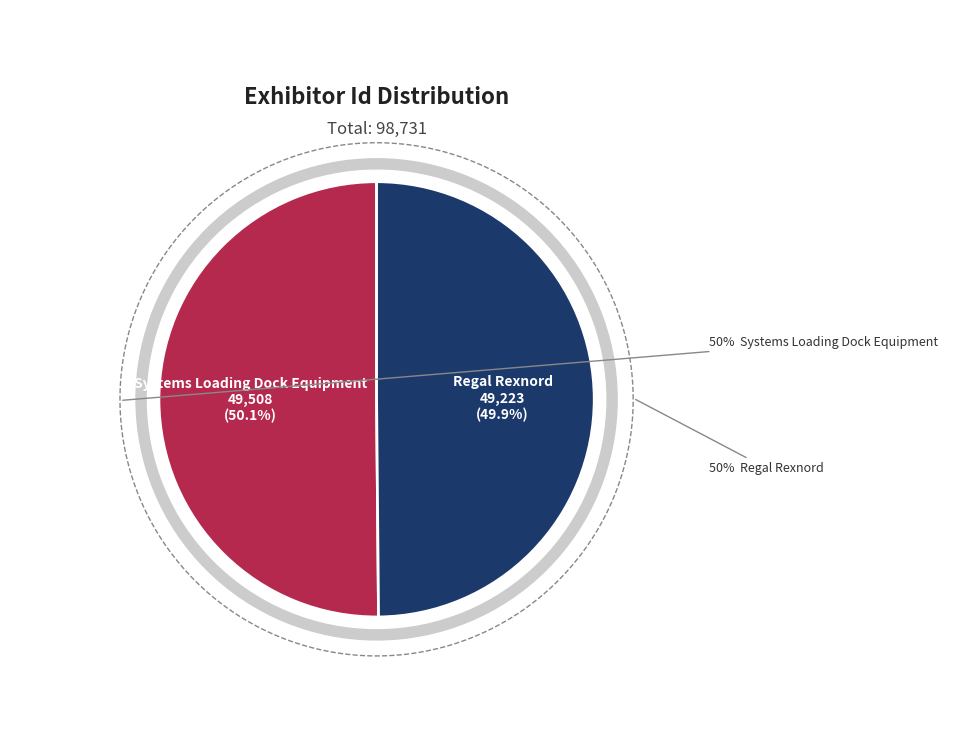

Count the number of slices in the pie.

2